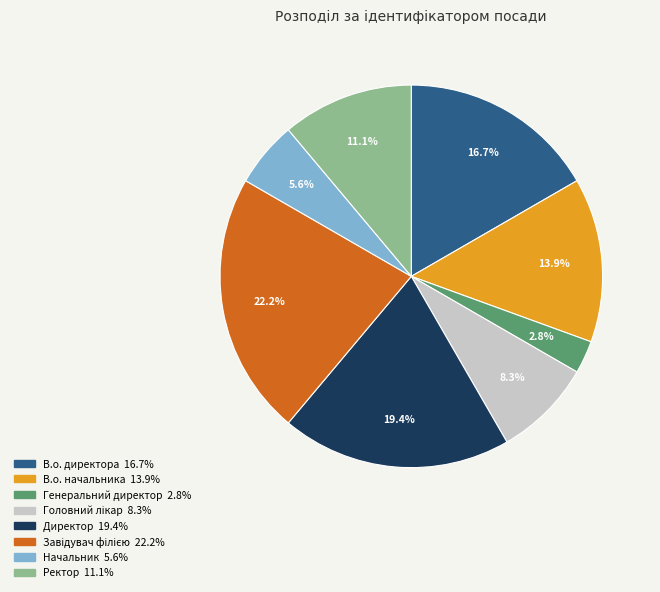

Count the number of slices in the pie.

8